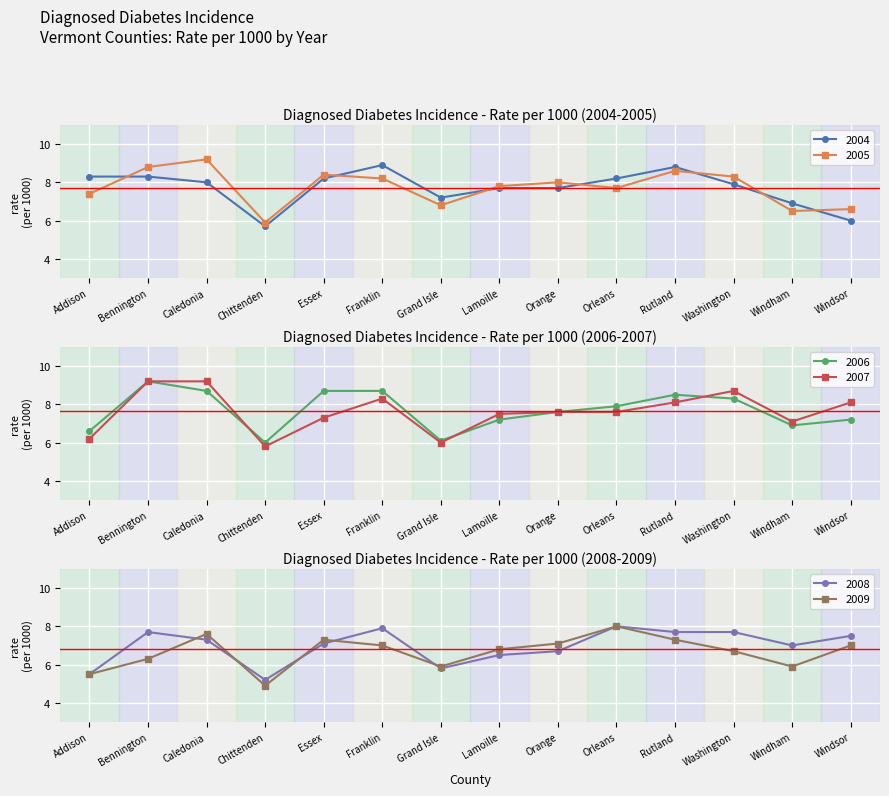

What is the spread (max minus min) of values at Rutland?

1.5